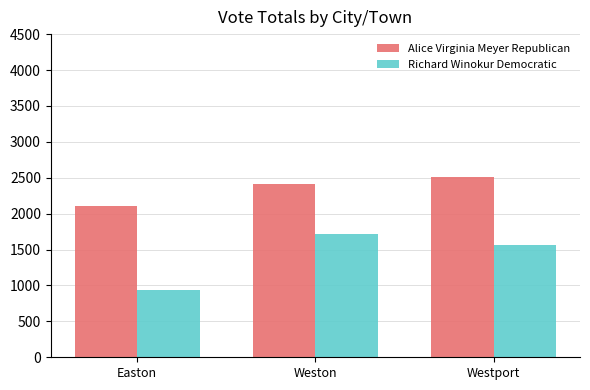

Rank the series at Easton from highest to lowest value.

Alice Virginia Meyer Republican, Richard Winokur Democratic